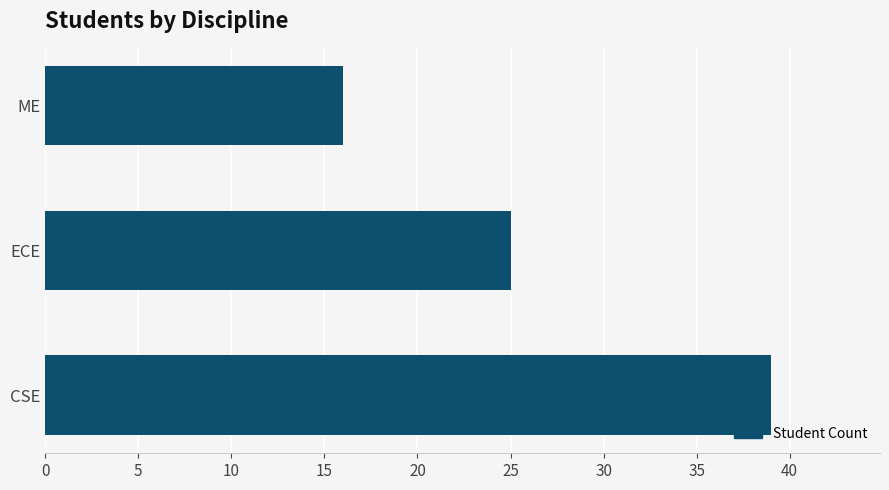

Where is the data nearest to the value 27?

ECE